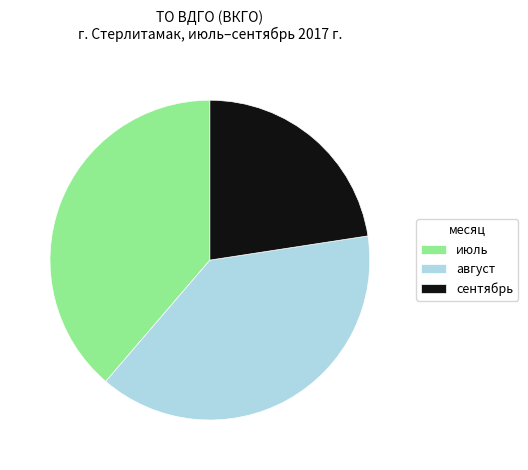

Is there a majority slice in this chart?

No